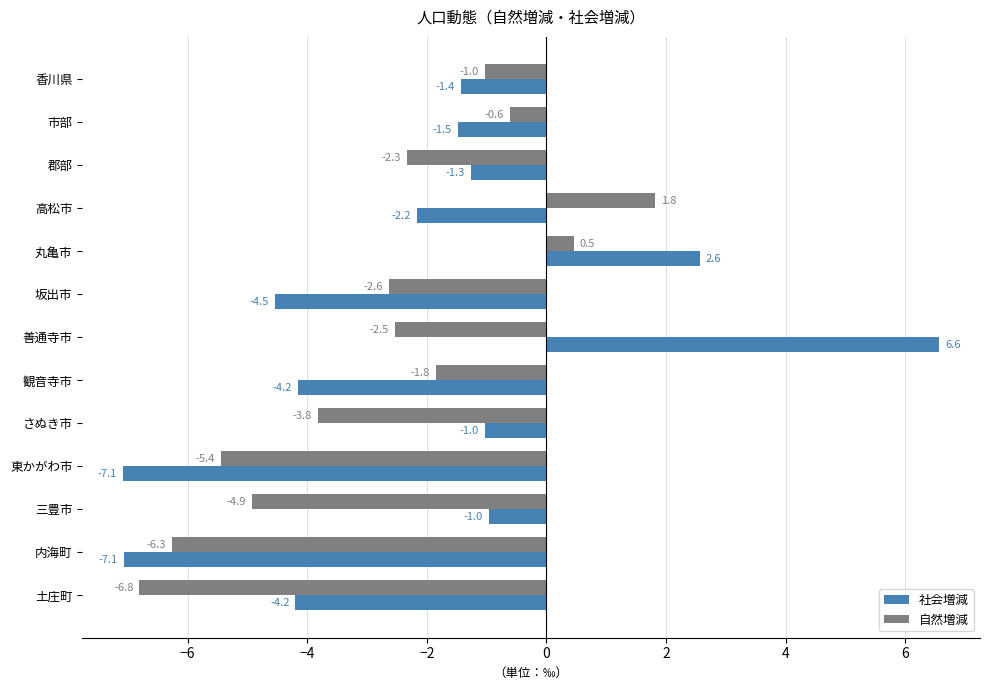

Which series has the largest total across all categories?

社会増減